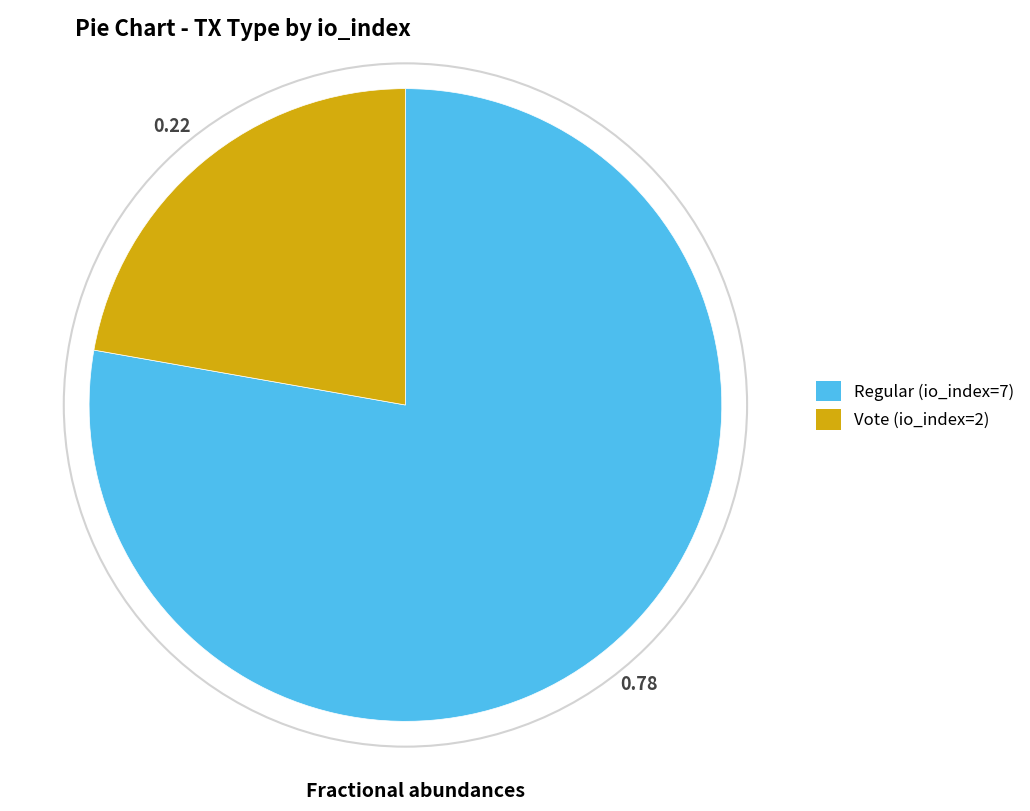

Count the number of slices in the pie.

2